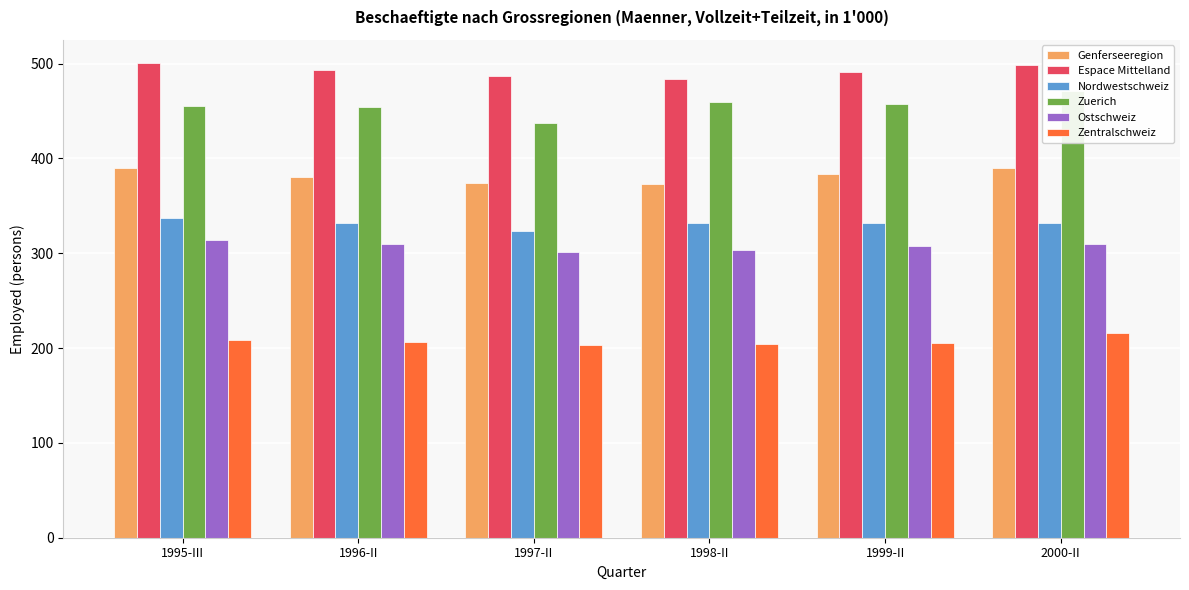

What is the approximate value of Zuerich at 1999-II?

457.3